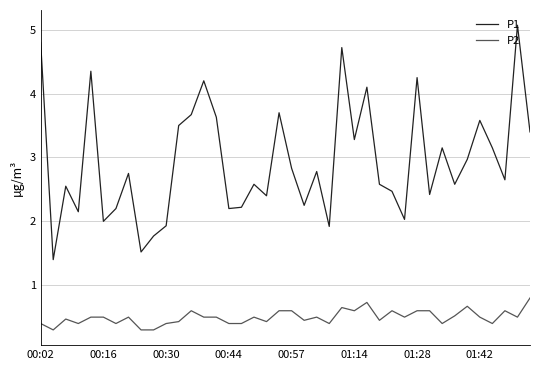

What is the difference between the maximum and minimum values in the P1 series?

3.7